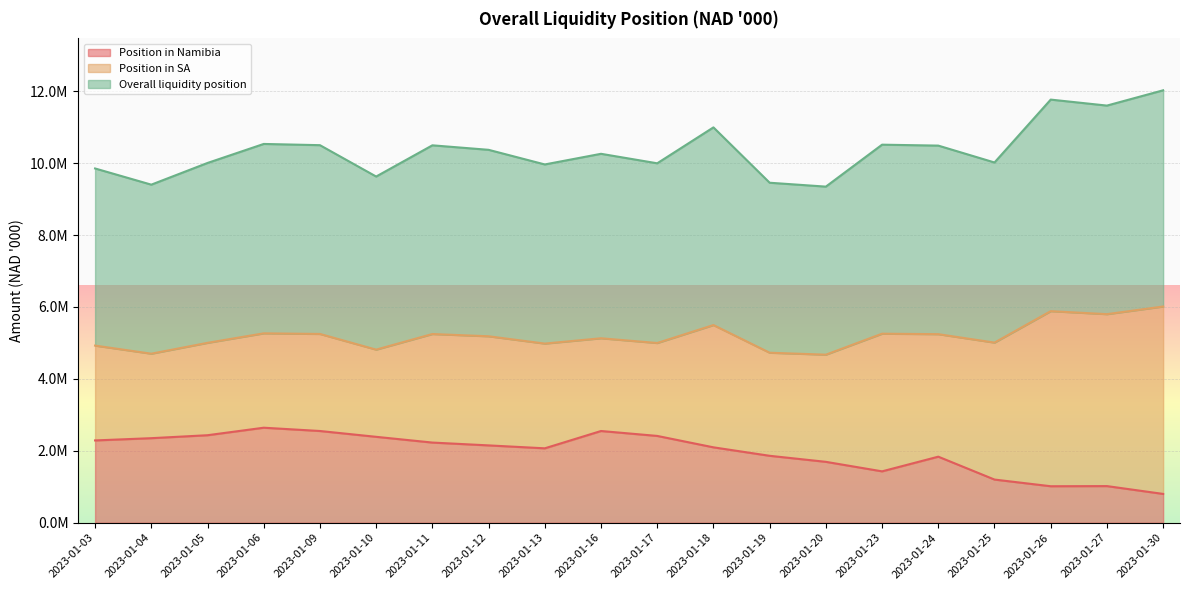

Does the chart display data point markers on the line(s)?

No